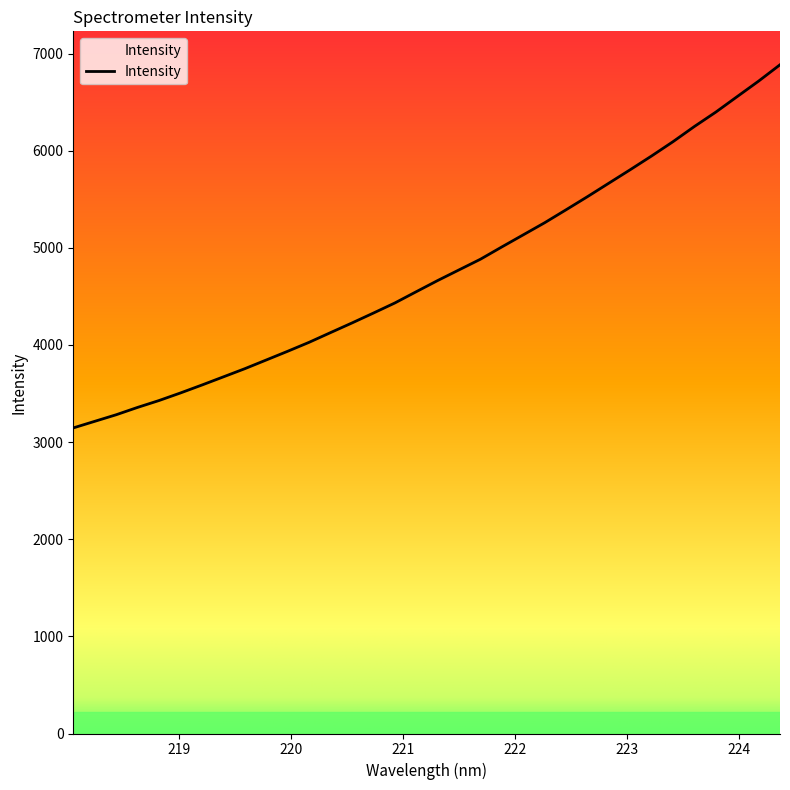

What is the maximum value shown in the chart?

6884.5